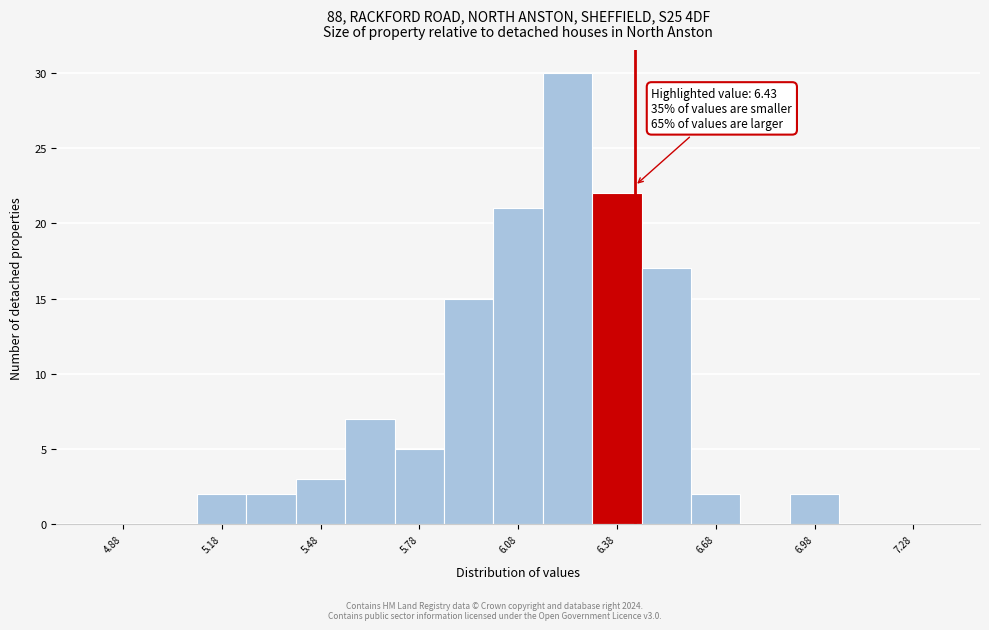

Around what value on the x-axis is the tallest bar? Give the approximate position of its centre, as read against the axis.

6.25